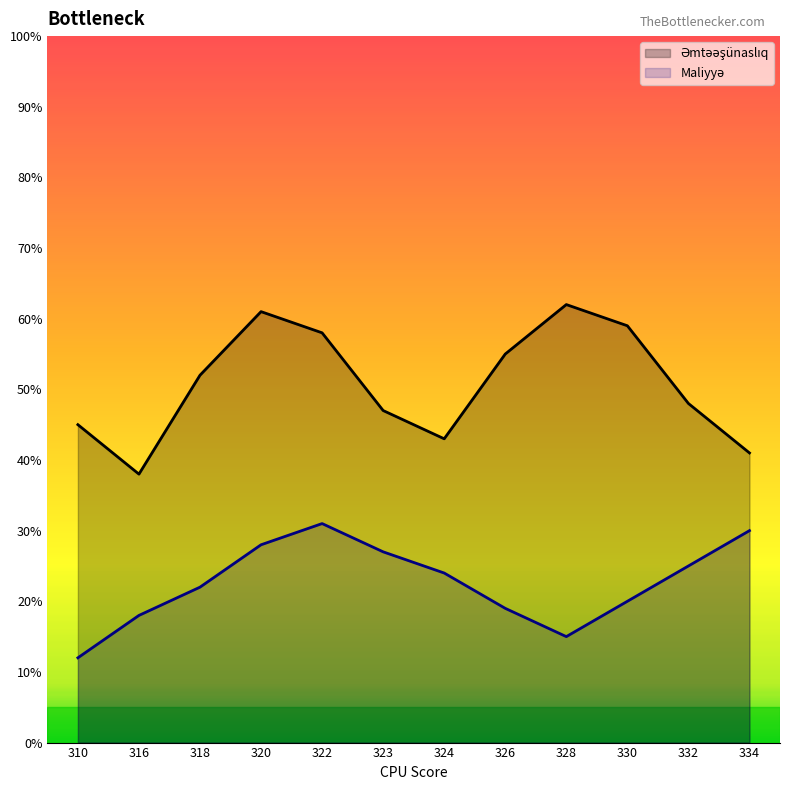

Reading left to right, what are all the values shown in this chart?

Əmtəəşünaslıq: 310=45	316=38	318=52	320=61	322=58	323=47	324=43	326=55	328=62	330=59	332=48	334=41
Maliyyə: 310=12	316=18	318=22	320=28	322=31	323=27	324=24	326=19	328=15	330=20	332=25	334=30